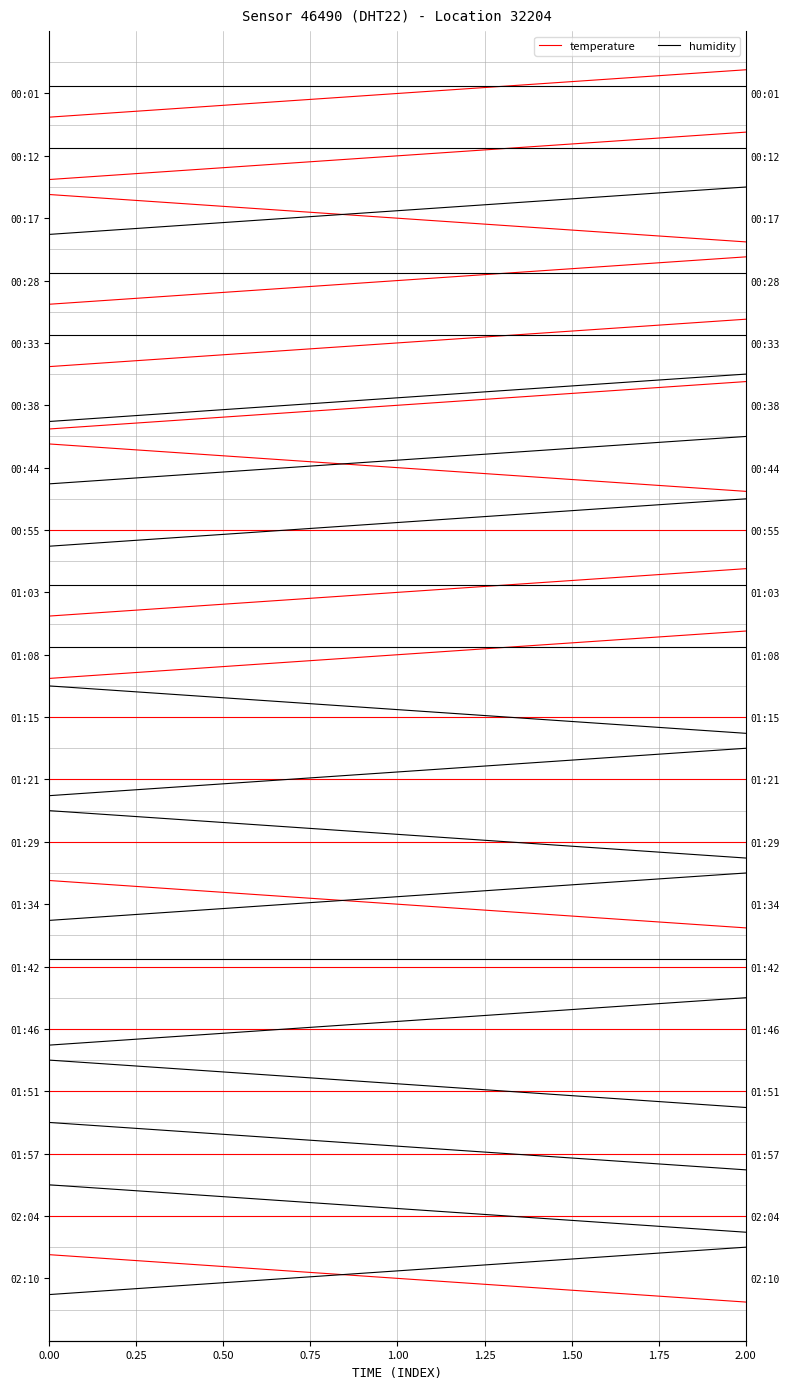

What is the value of the humidity point at the 2nd from the left?

19.1